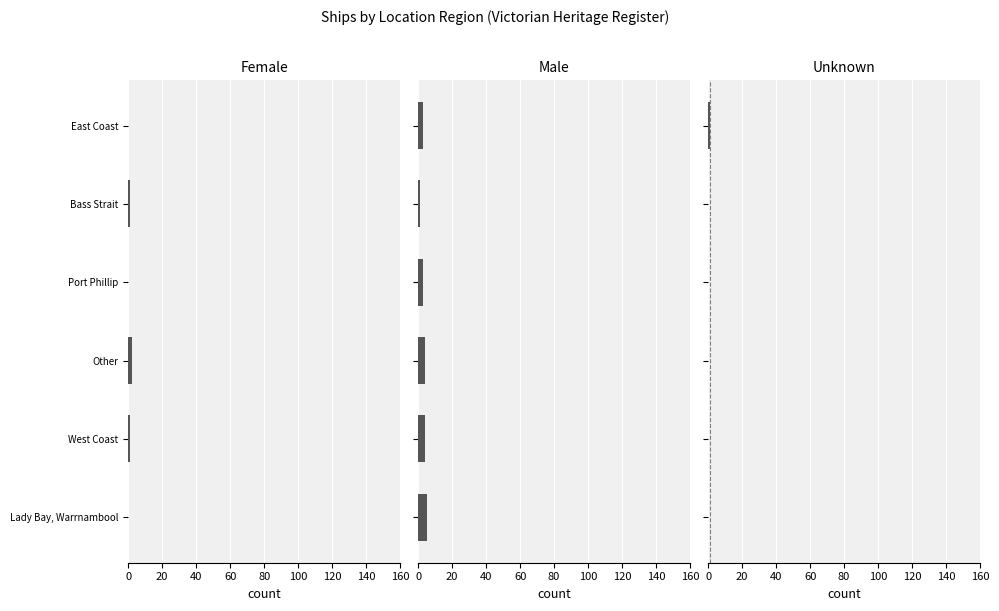

Which series has the largest total across all categories?

Male